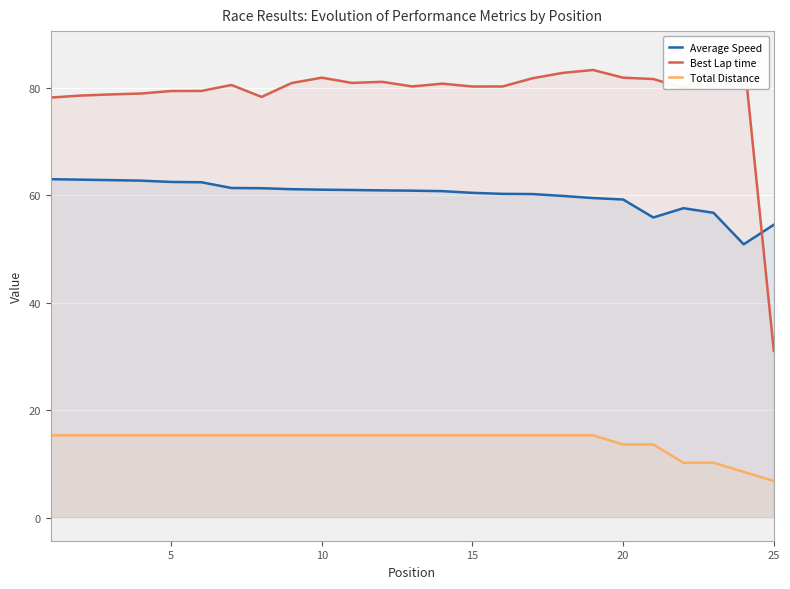

True or false: Average Speed has a value of 104.7 at 15.

False